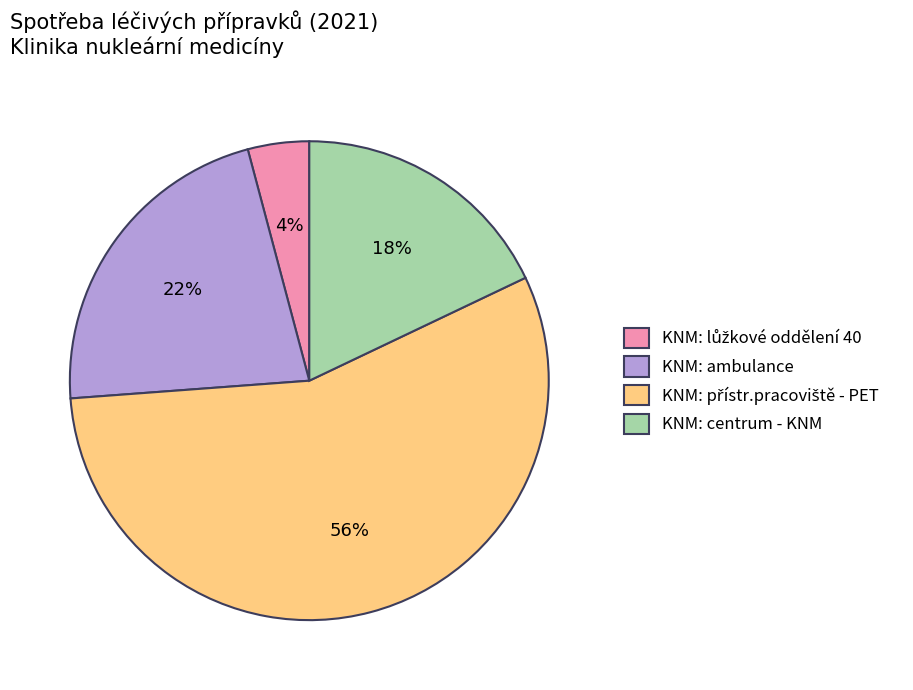

How many segments does this pie chart have?

4